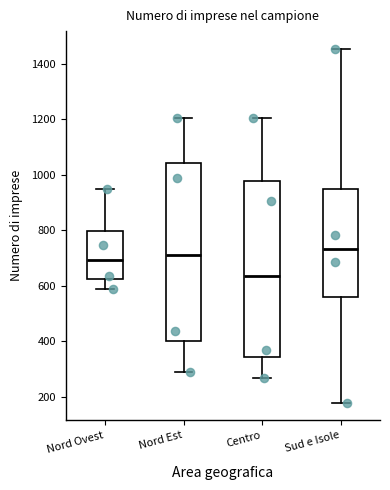

Reading left to right, read every box against the y-axis: the position of its median line, the range the box covers, and the ends of its whiskers. The values are not printed on the chart, so give them approximately, as read against the axis.

Nord Ovest: median 700, box 620 to 800, whiskers 600 to 940
Nord Est: median 720, box 400 to 1040, whiskers 300 to 1200
Centro: median 640, box 340 to 980, whiskers 260 to 1200
Sud e Isole: median 740, box 560 to 940, whiskers 180 to 1460